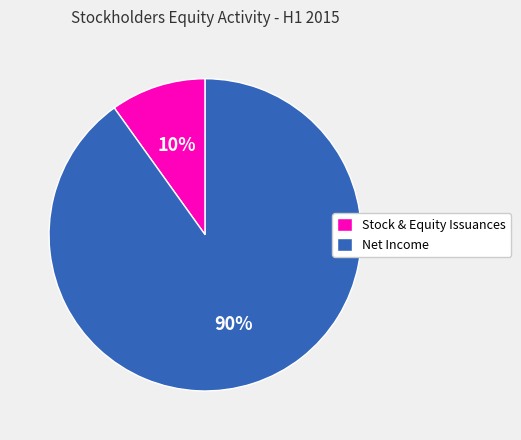

Count the number of slices in the pie.

2